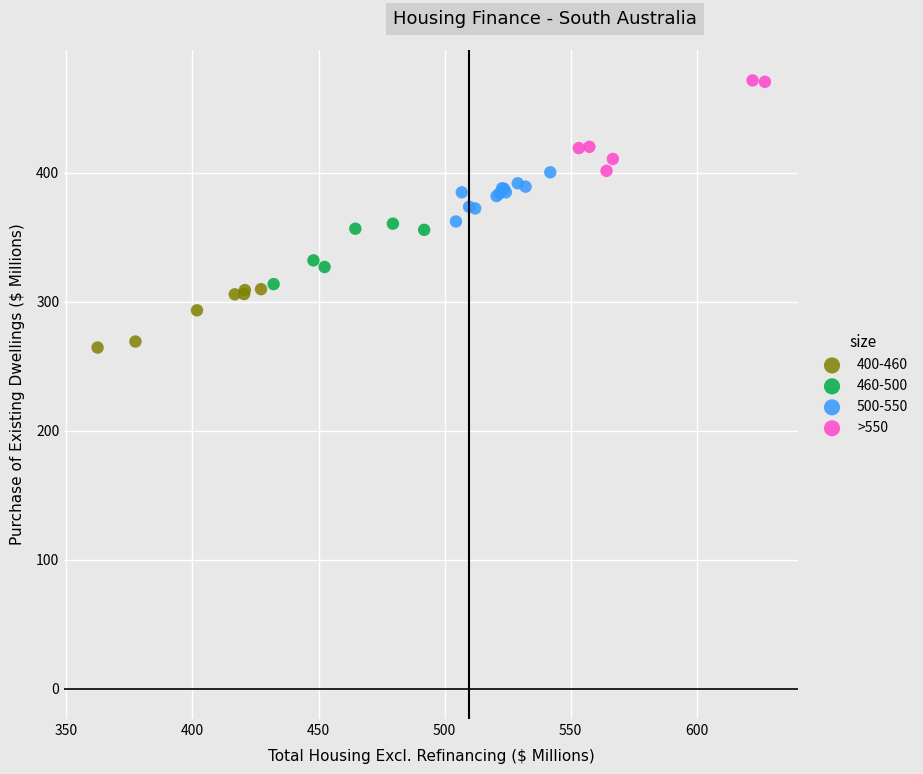

Which series reaches the minimum Y coordinate?

400-460